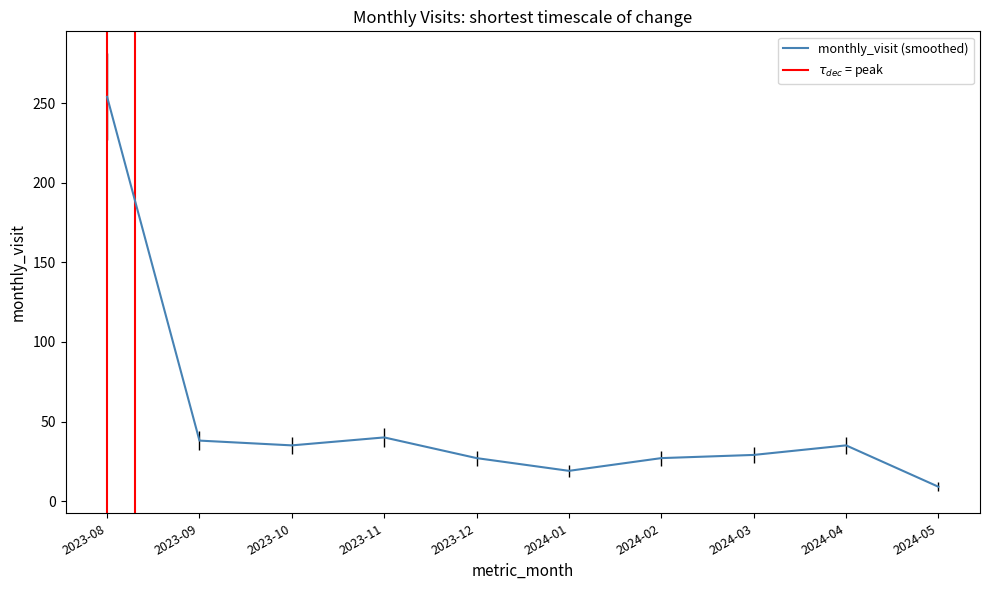

Is it true that the value at 2024-01 is 19?

True